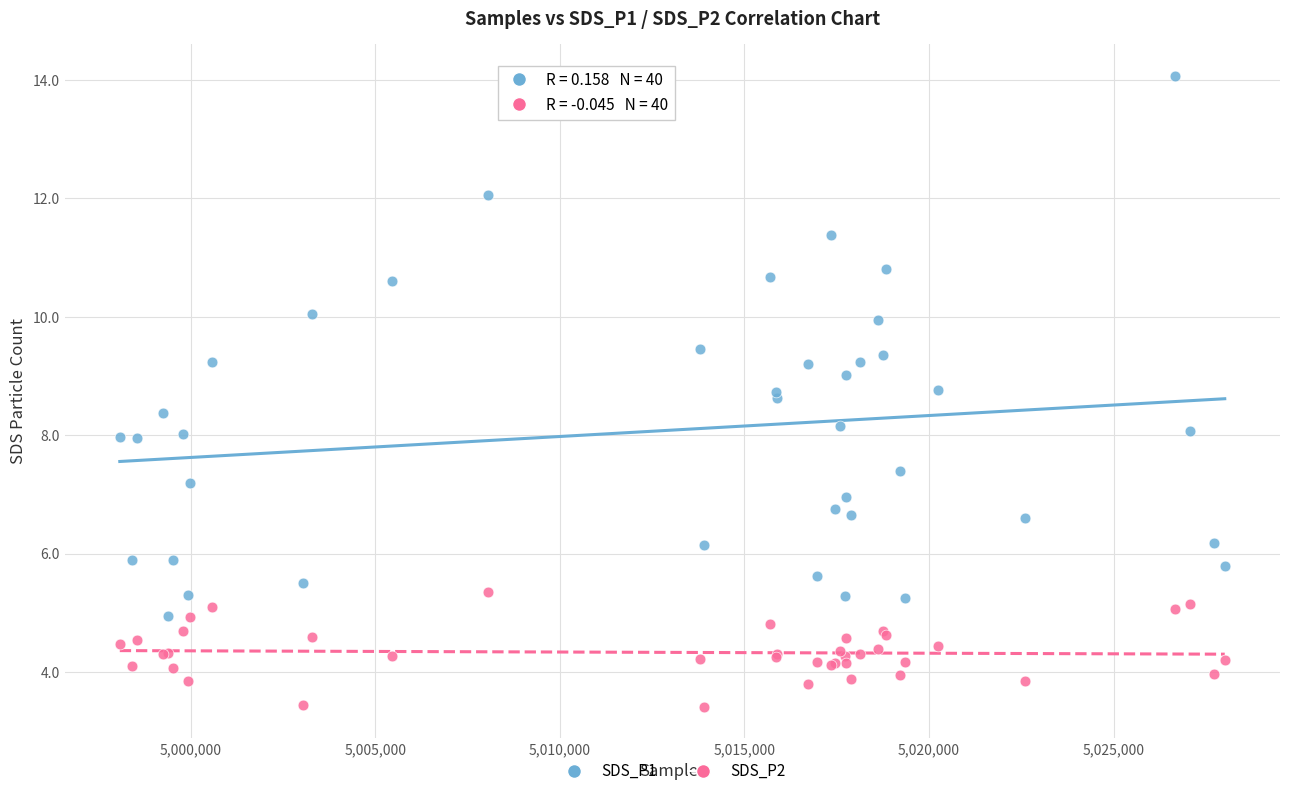

What is the X range (max minus min) for the scatter plot?

29930.0